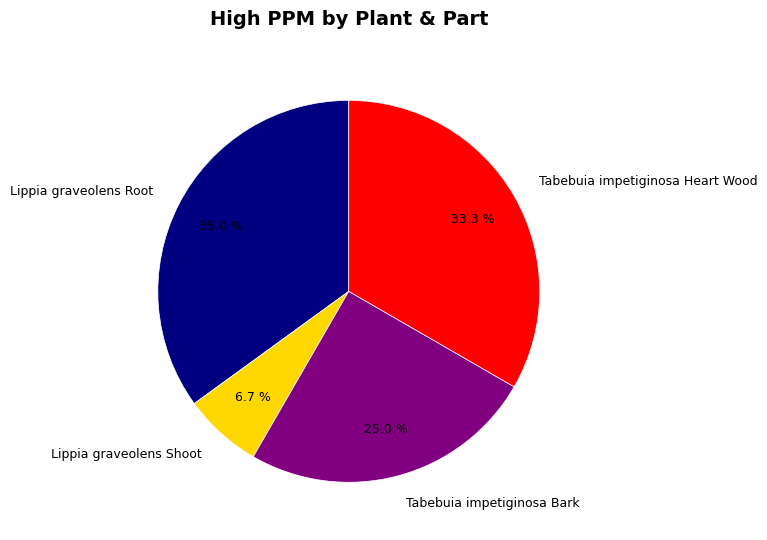

To the nearest percent, what percentage of the pie is Lippia graveolens Root?

35%